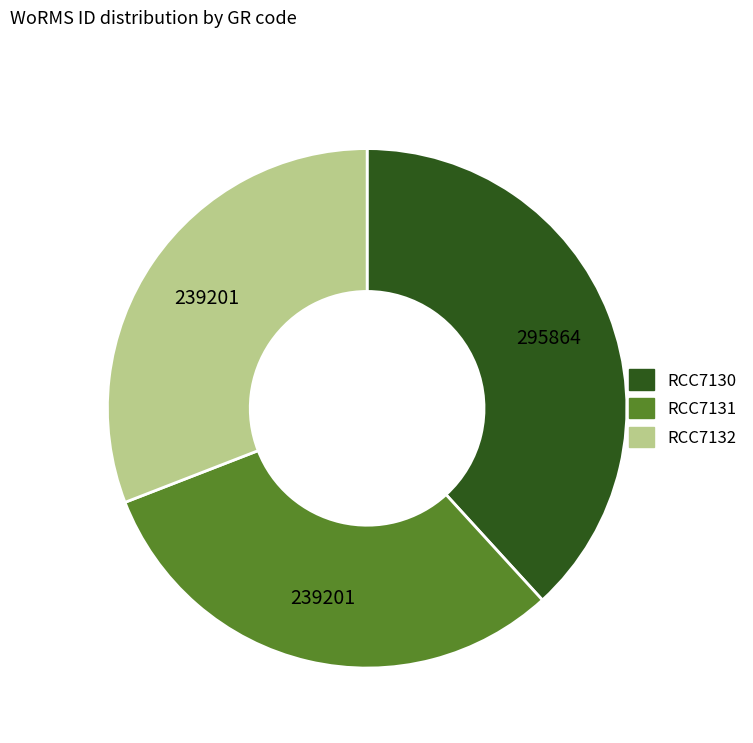

Approximately how many times larger is the value at RCC7131 compared to RCC7130?

0.8